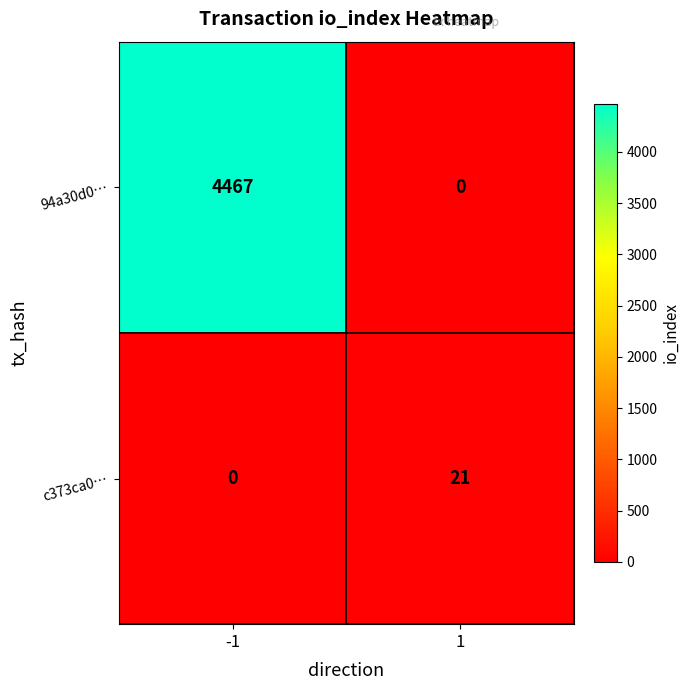

What is the sum of the c373ca0… values at -1 and 1?

21